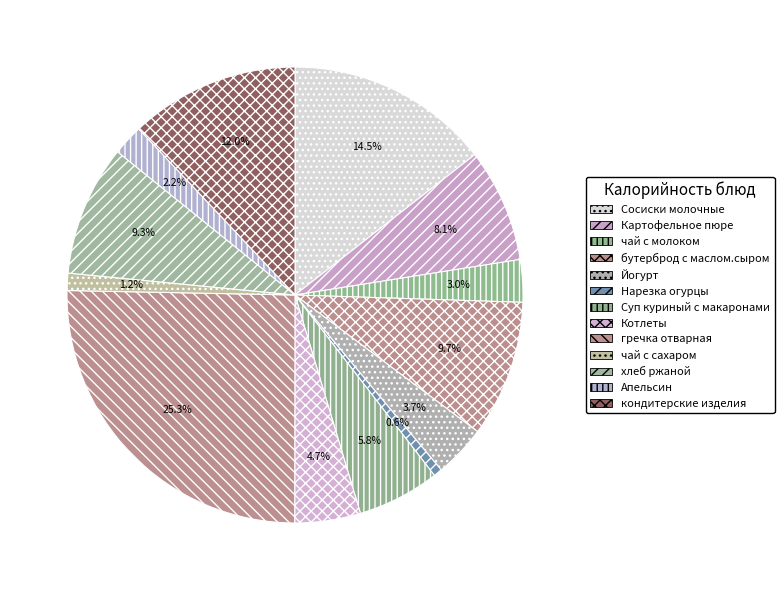

How many segments does this pie chart have?

13